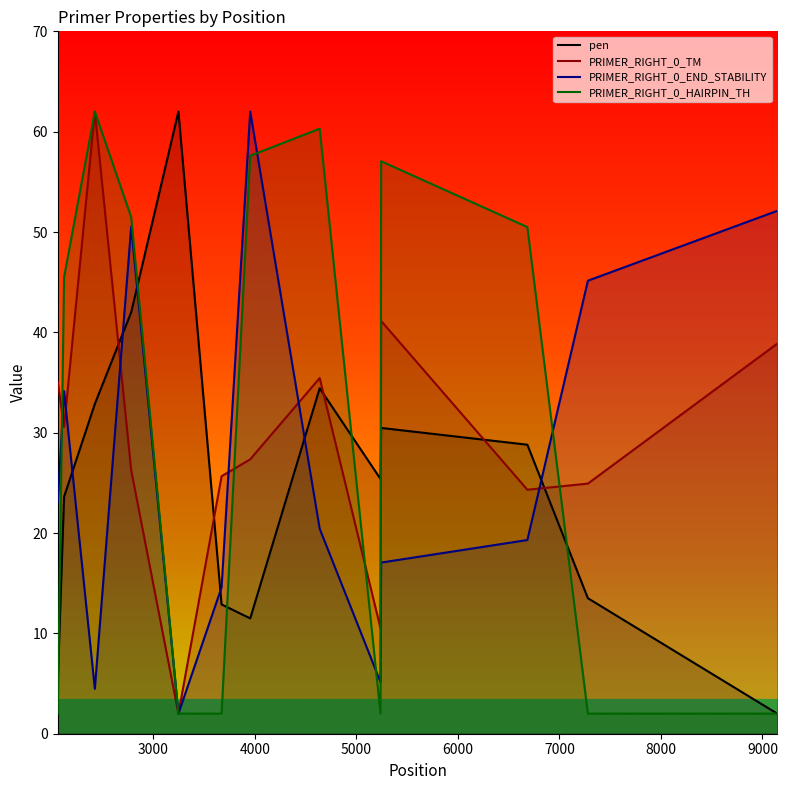

How many times do PRIMER_RIGHT_0_TM and pen cross each other?

6